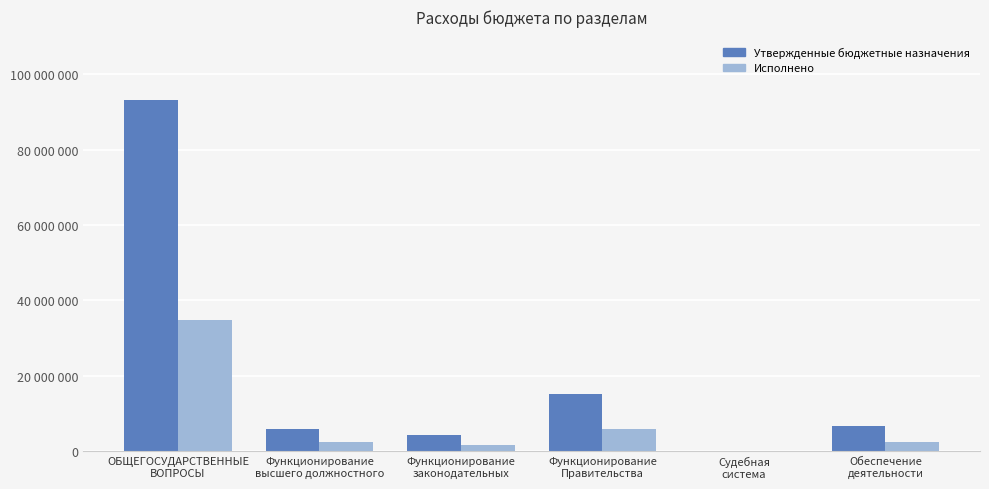

Read the Утвержденные бюджетные назначения value at ОБЩЕГОСУДАРСТВЕННЫЕ
ВОПРОСЫ.

93161316.0